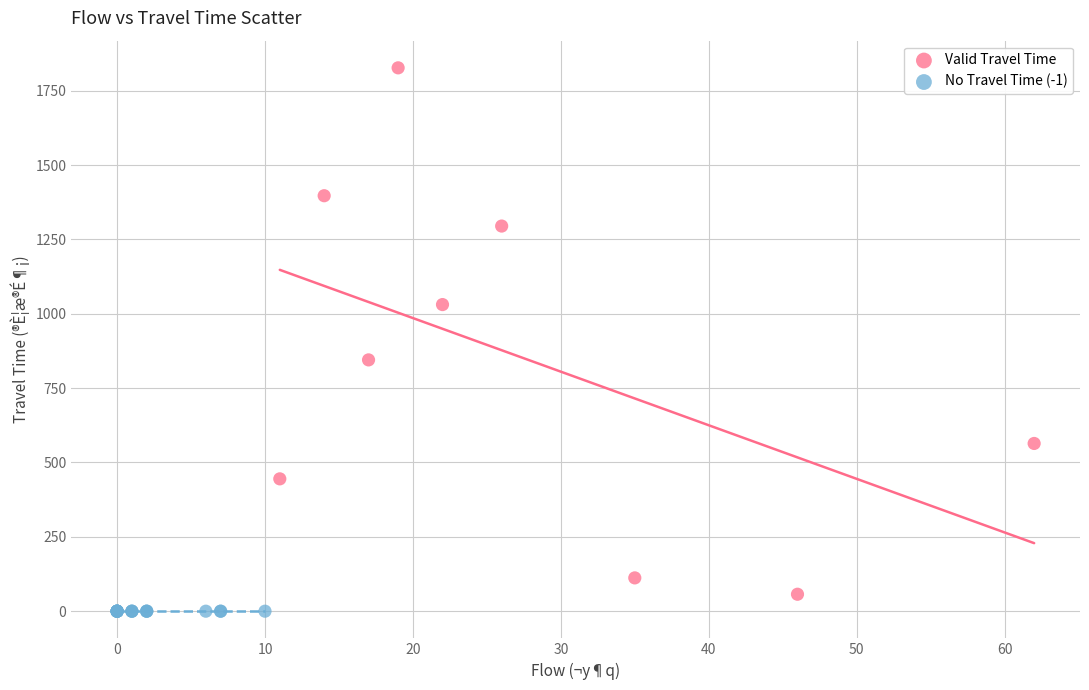

Which series reaches the maximum Y coordinate?

Valid Travel Time